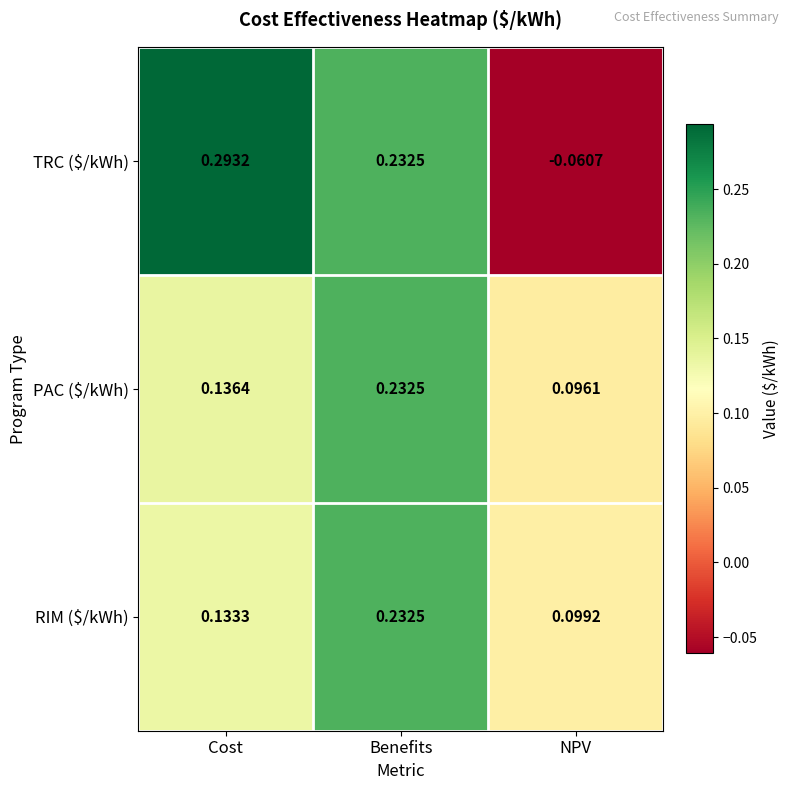

Where is TRC ($/kWh) nearest to the value 0?

NPV